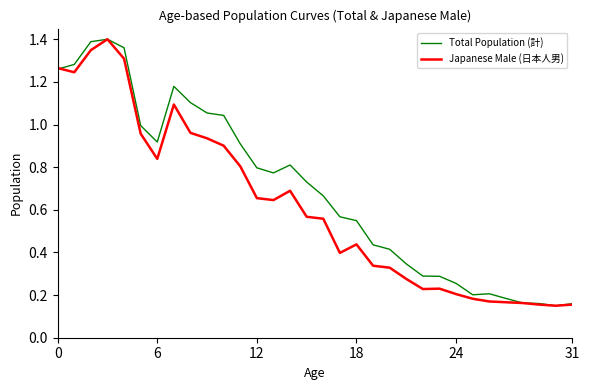

List the series in order of their overall mean, highest first.

Total Population (計), Japanese Male (日本人男)